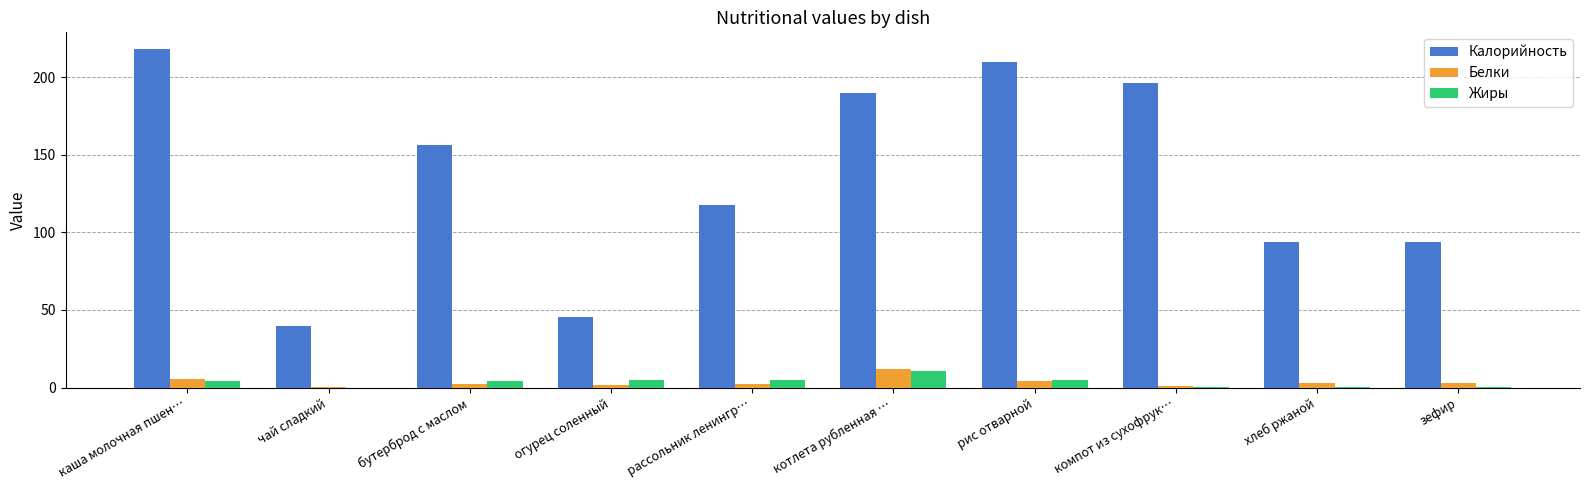

What is the greatest value displayed?

218.0